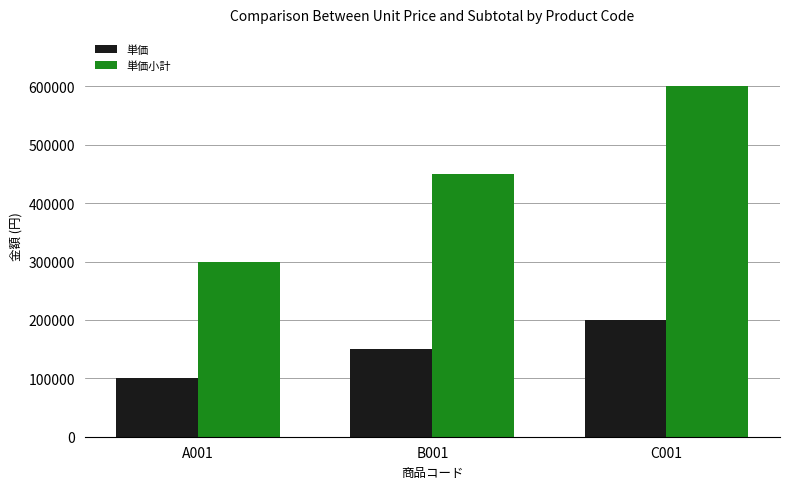

What is the highest value of the 単価小計 series?

600000